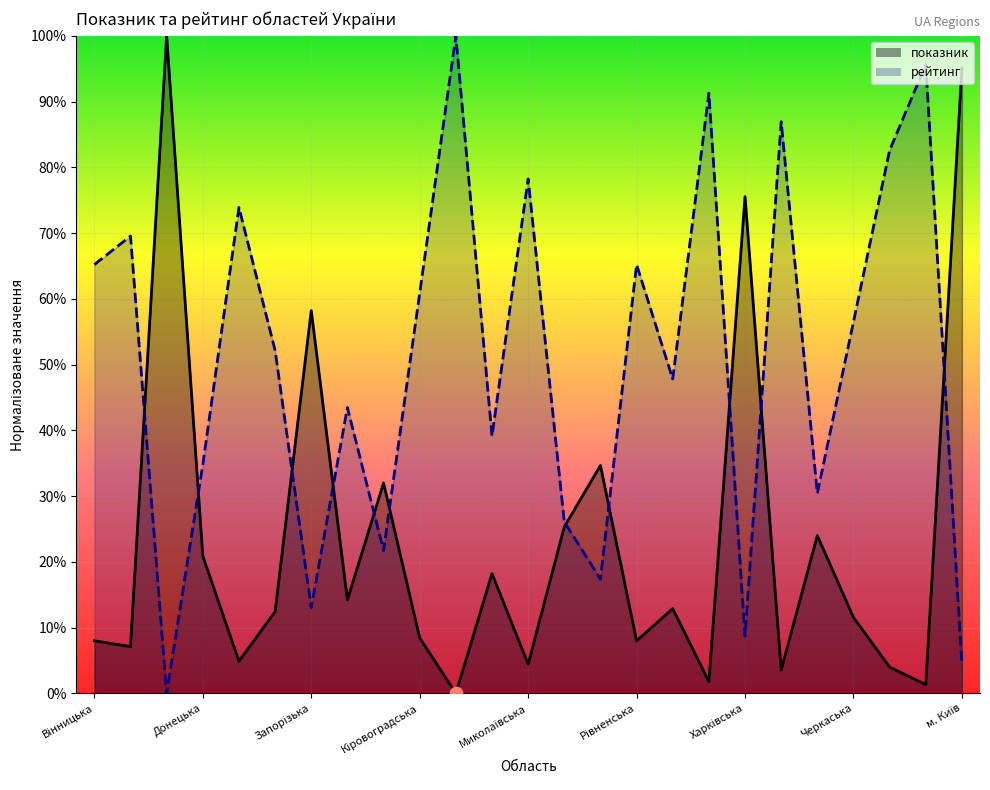

At which category is the sum across all series the highest?

Дніпропетровська